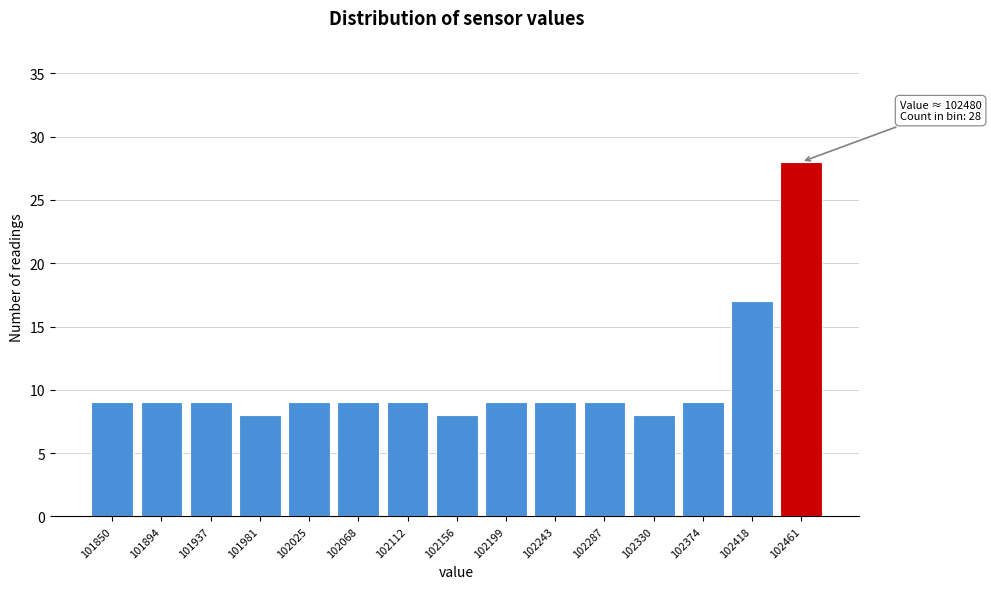

Reading left to right, what are all the values shown in this chart?

9	9	9	8	9	9	9	8	9	9	9	8	9	17	28